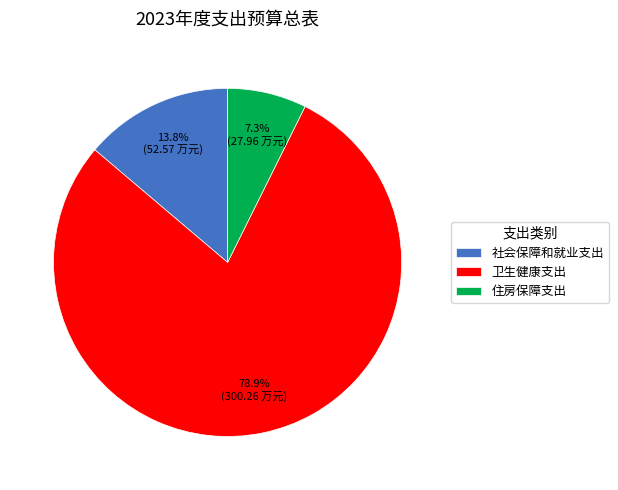

Count the number of slices in the pie.

3